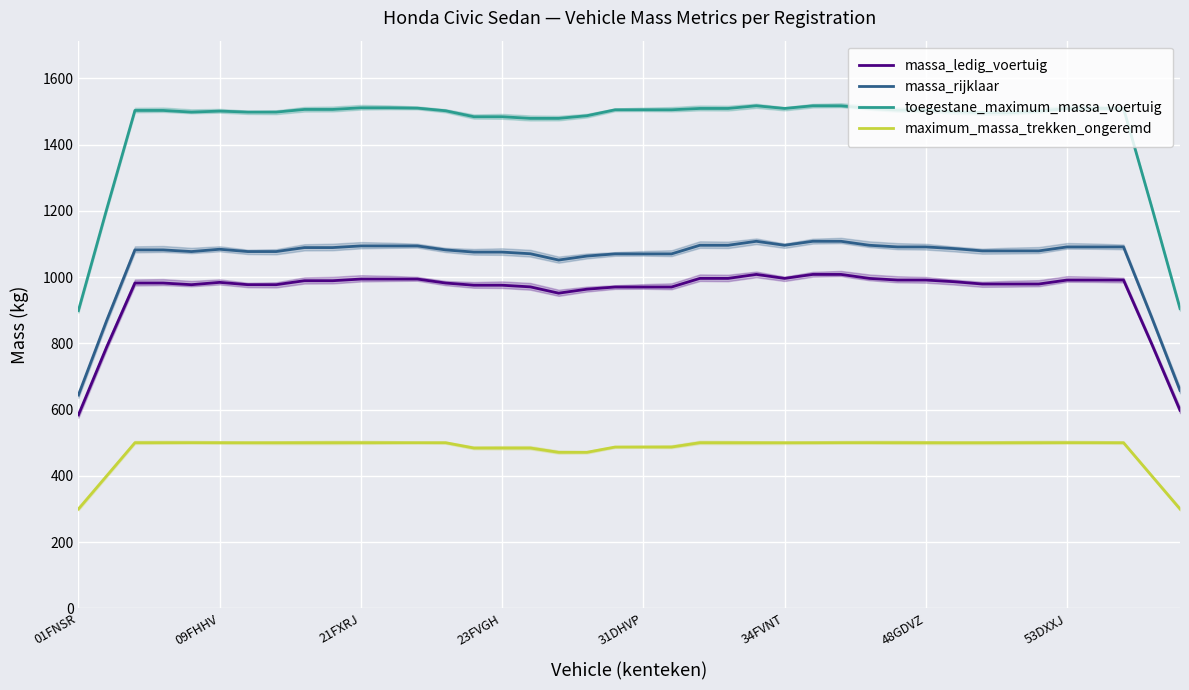

What is the maximum value for maximum_massa_trekken_ongeremd?

500.0